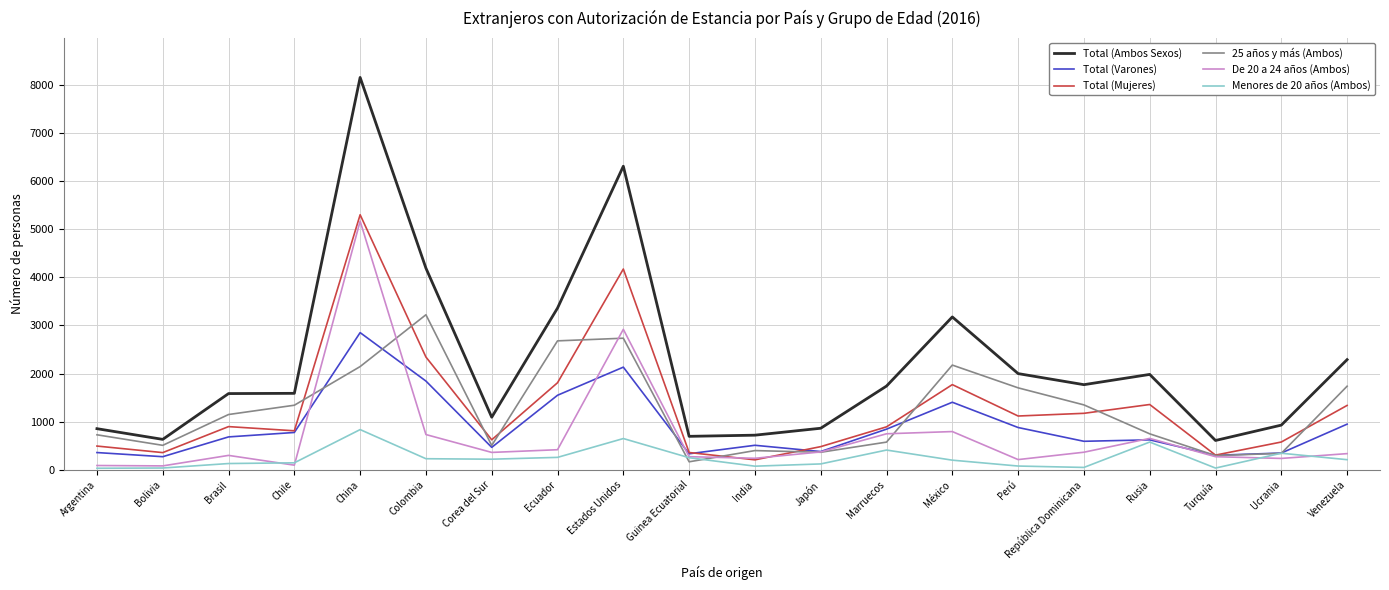

Which label corresponds to the largest value in the chart?

China